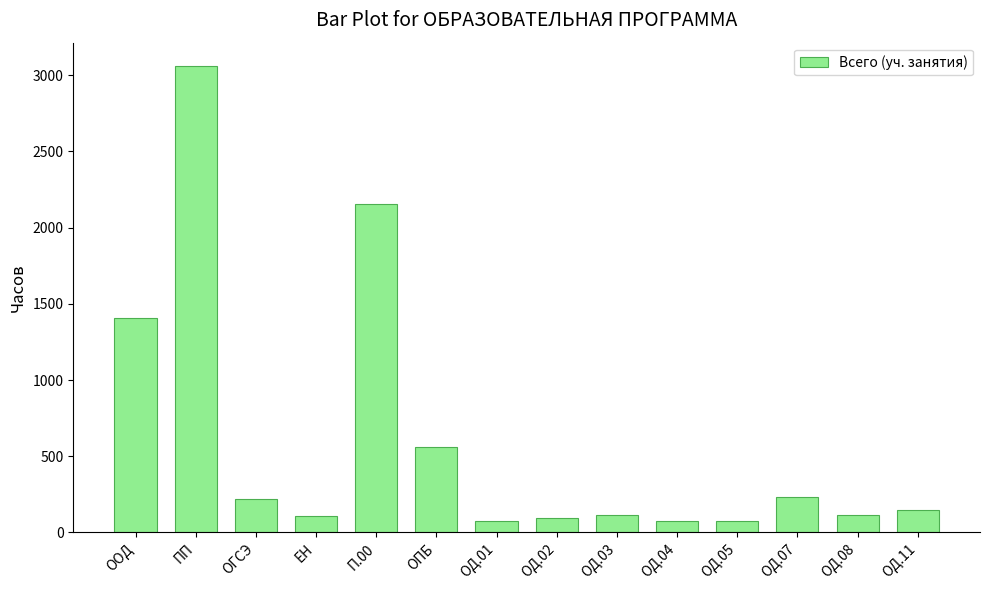

What is the average value?

603